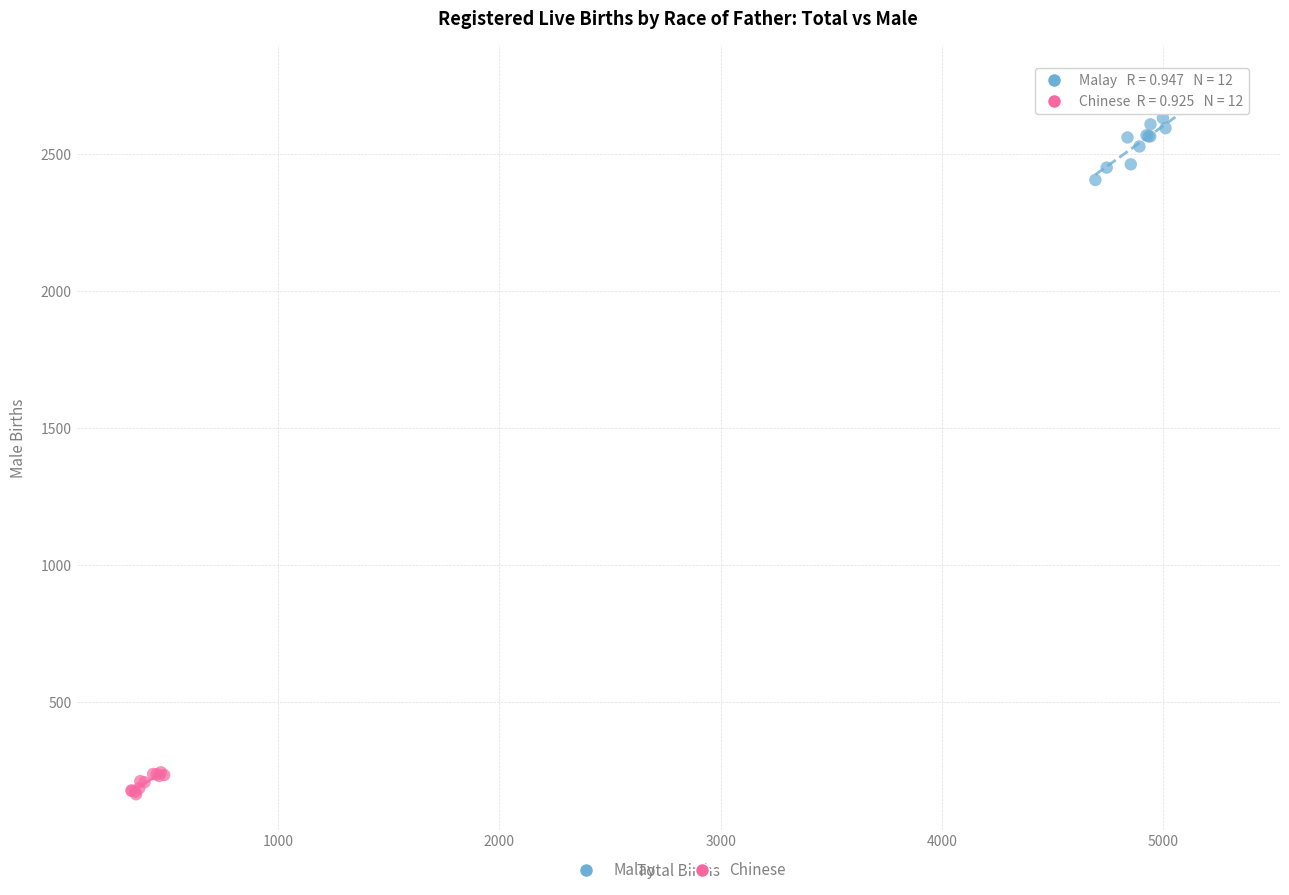

Which series reaches the minimum Y coordinate?

Chinese